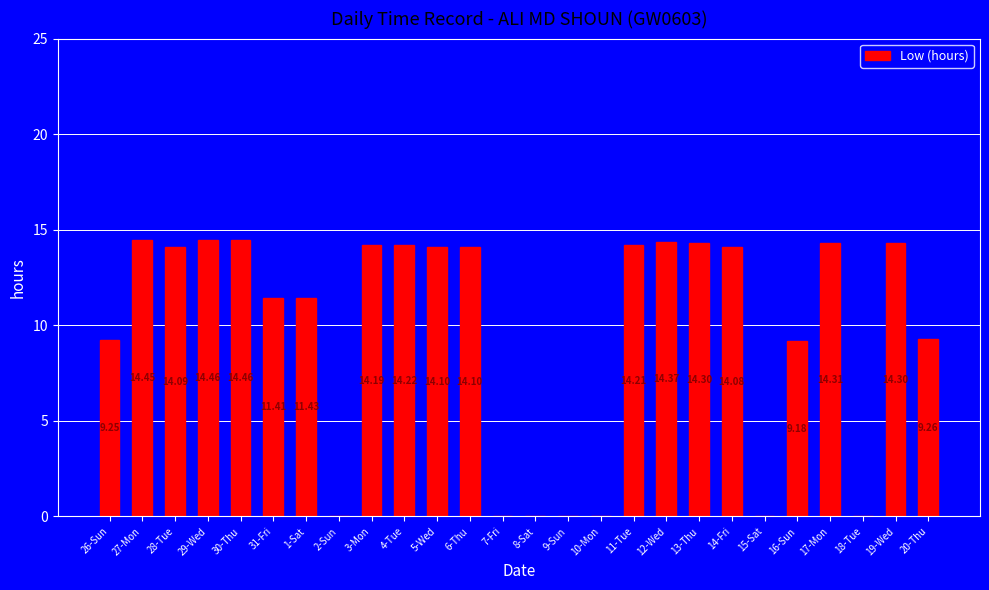

Approximately how many times larger is the value at 20-Thu compared to 29-Wed?

0.6